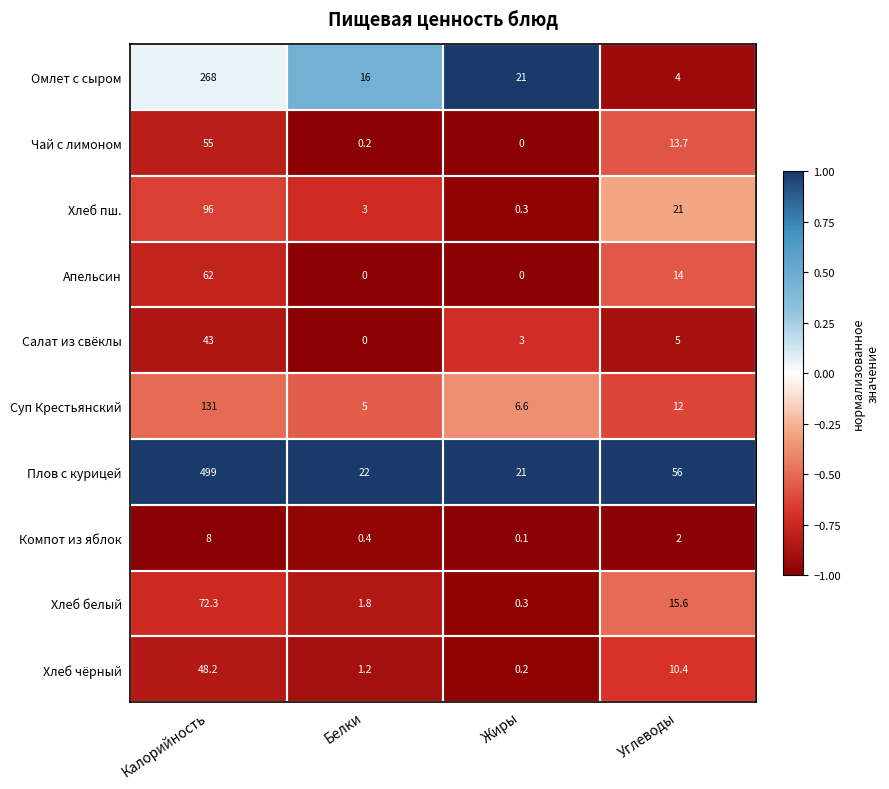

What is the difference between the second highest and minimum values in the Чай с лимоном series?

13.7